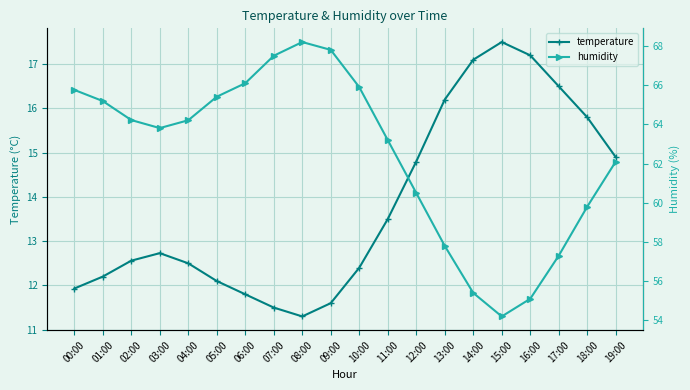

Rank the categories by humidity value from lowest to highest.

15:00, 16:00, 14:00, 17:00, 13:00, 18:00, 12:00, 19:00, 11:00, 03:00, 04:00, 02:00, 01:00, 05:00, 00:00, 10:00, 06:00, 07:00, 09:00, 08:00